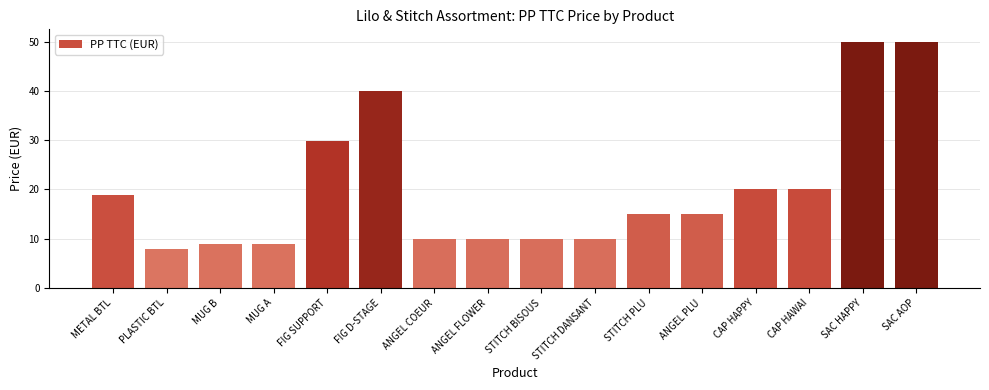

What is the difference between the second highest and second lowest values?

41.1